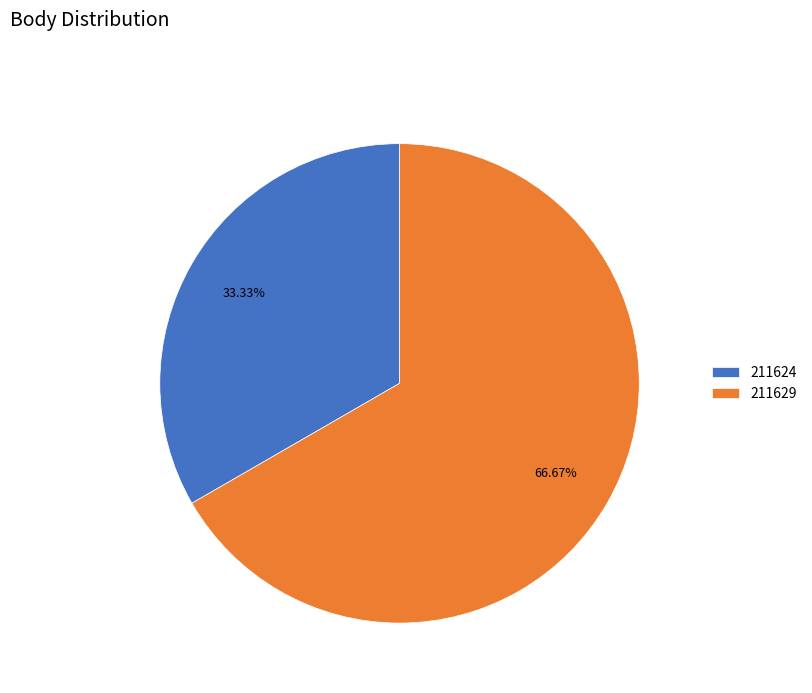

Combined, do 211629 and 211624 account for over 50%?

Yes